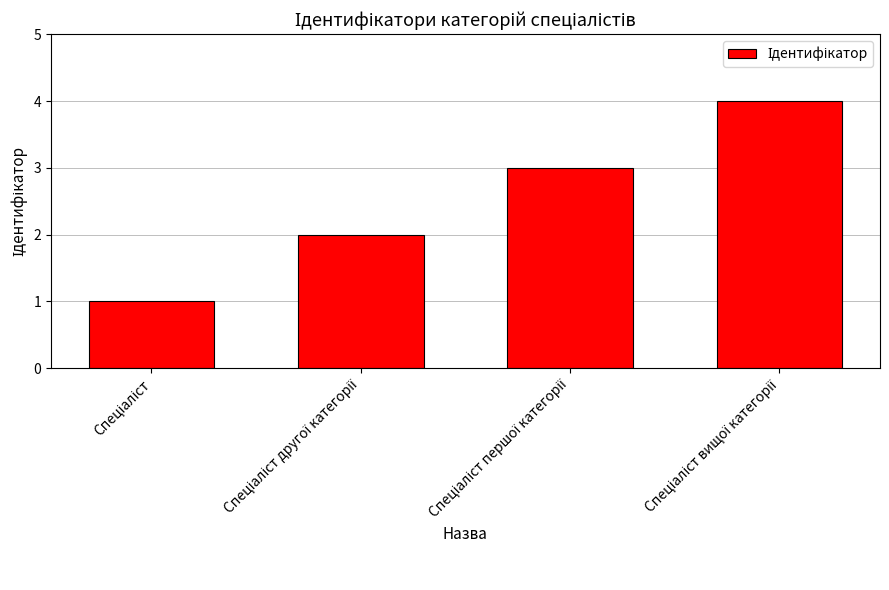

What is the maximum value shown in the chart?

4